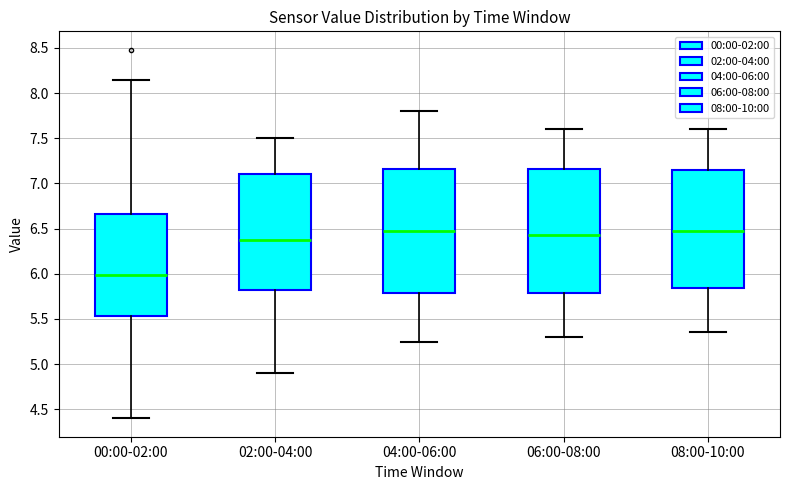

Reading left to right, read every box against the y-axis: the position of its median line, the range the box covers, and the ends of its whiskers. The values are not printed on the chart, so give them approximately, as read against the axis.

00:00-02:00: median 6.00, box 5.55 to 6.65, whiskers 4.40 to 8.15
02:00-04:00: median 6.40, box 5.85 to 7.10, whiskers 4.90 to 7.50
04:00-06:00: median 6.50, box 5.80 to 7.15, whiskers 5.25 to 7.80
06:00-08:00: median 6.45, box 5.80 to 7.15, whiskers 5.30 to 7.60
08:00-10:00: median 6.50, box 5.85 to 7.15, whiskers 5.35 to 7.60